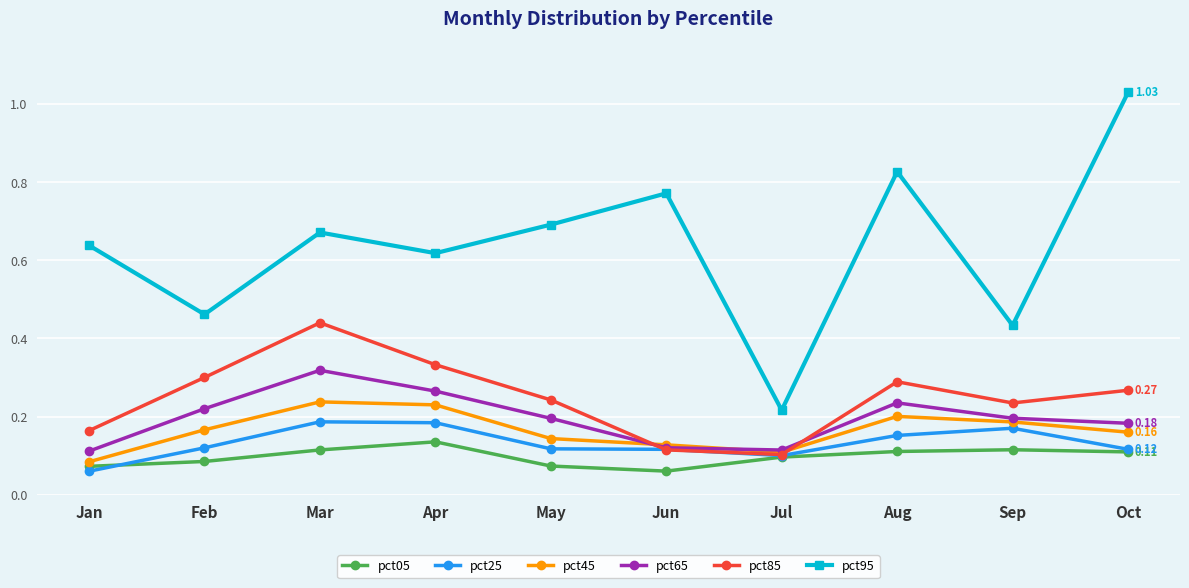

How many pct85 values are between 0 and 1?

10